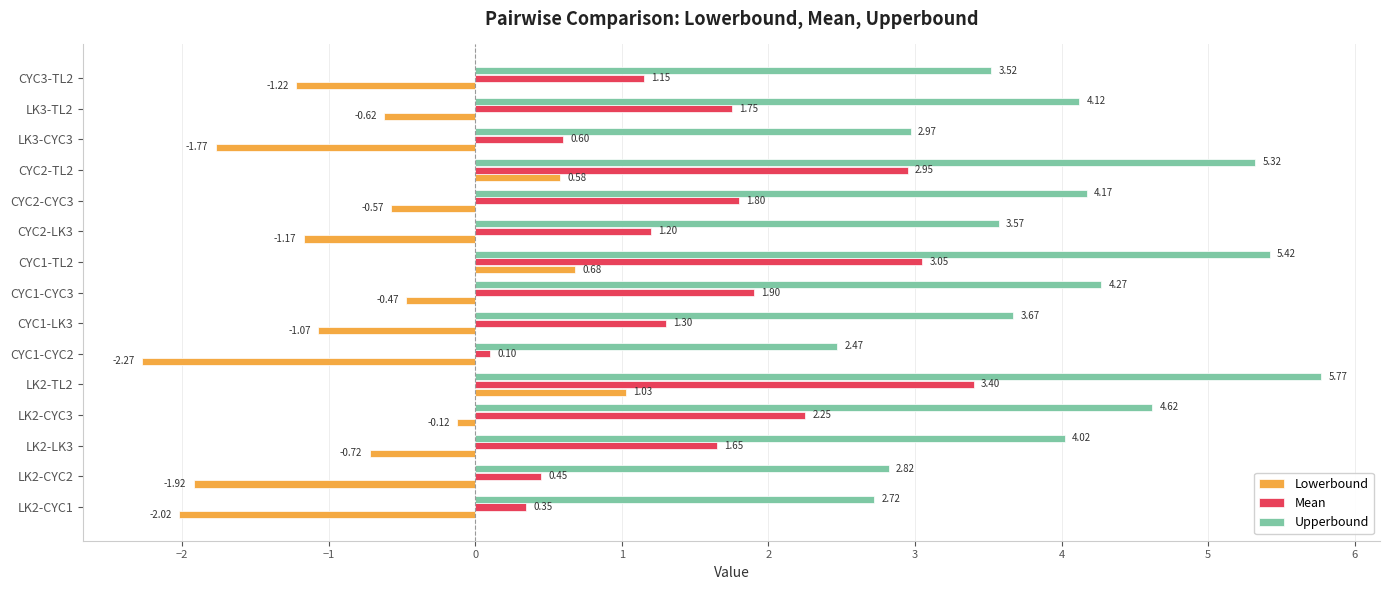

Count the number of data series in this chart.

3